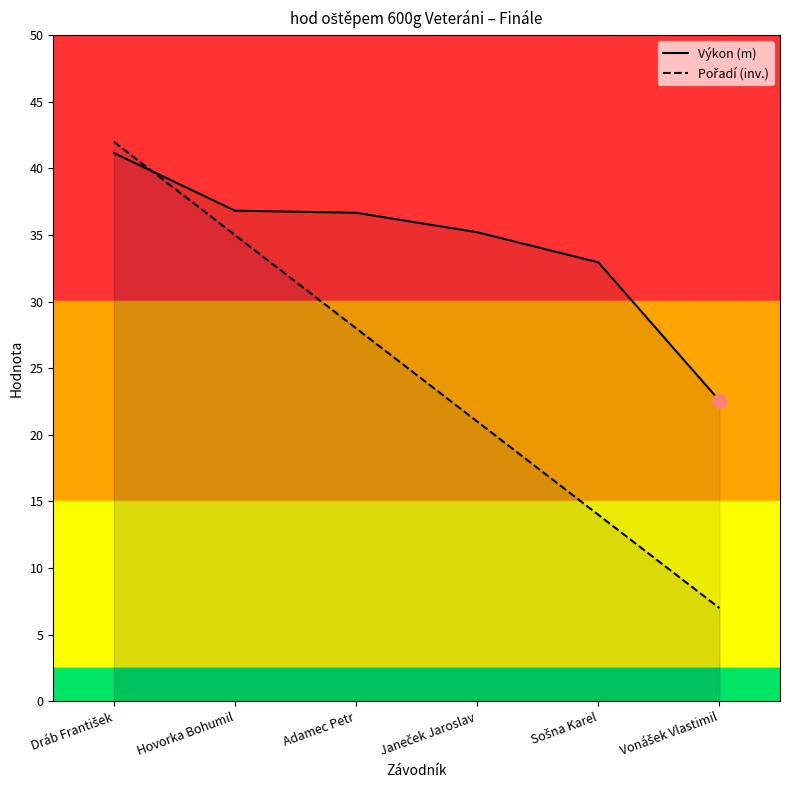

The Výkon (m) series shows 63.0 at Hovorka Bohumil. True or false?

False